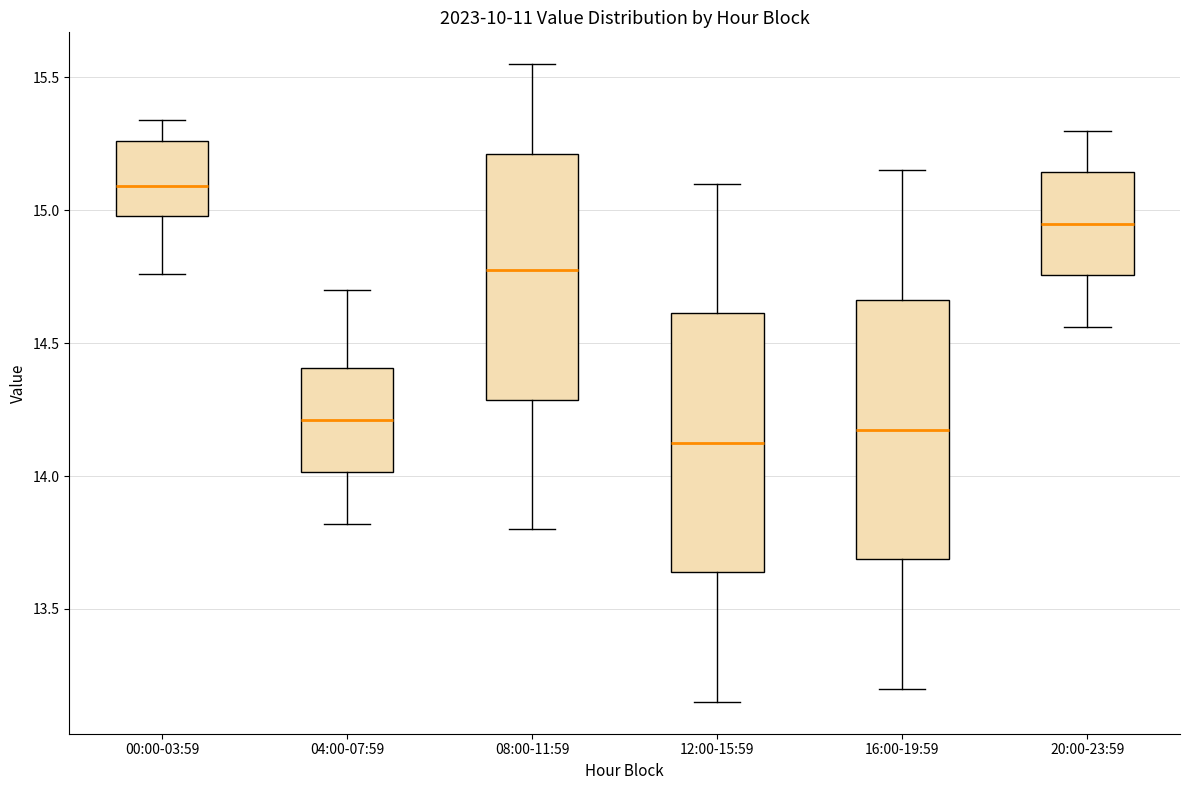

Reading left to right, read every box against the y-axis: the position of its median line, the range the box covers, and the ends of its whiskers. The values are not printed on the chart, so give them approximately, as read against the axis.

00:00-03:59: median 15.10, box 15.00 to 15.25, whiskers 14.75 to 15.35
04:00-07:59: median 14.20, box 14.00 to 14.40, whiskers 13.80 to 14.70
08:00-11:59: median 14.80, box 14.30 to 15.20, whiskers 13.80 to 15.55
12:00-15:59: median 14.15, box 13.65 to 14.60, whiskers 13.15 to 15.10
16:00-19:59: median 14.20, box 13.70 to 14.65, whiskers 13.20 to 15.15
20:00-23:59: median 14.95, box 14.75 to 15.15, whiskers 14.55 to 15.30